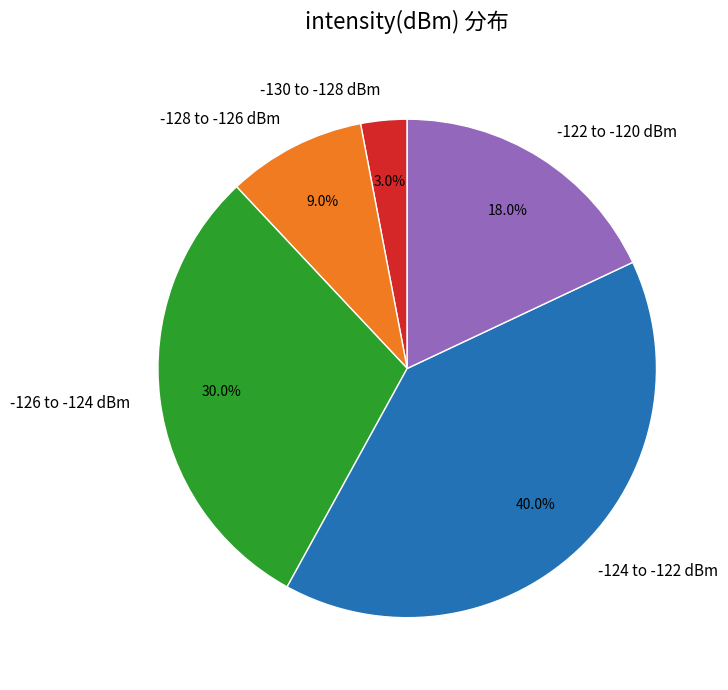

Is there any slice that represents more than half of the pie?

No